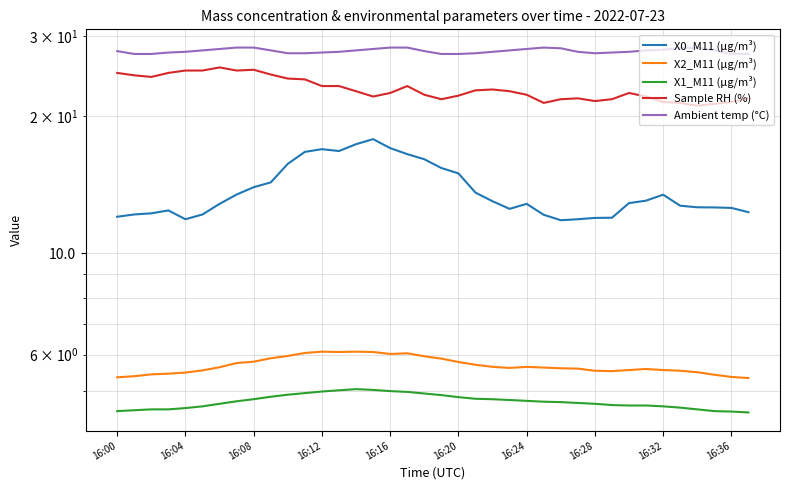

True or false: X2_M11 (μg/m³) and Ambient temp (°C) intersect in this chart.

False